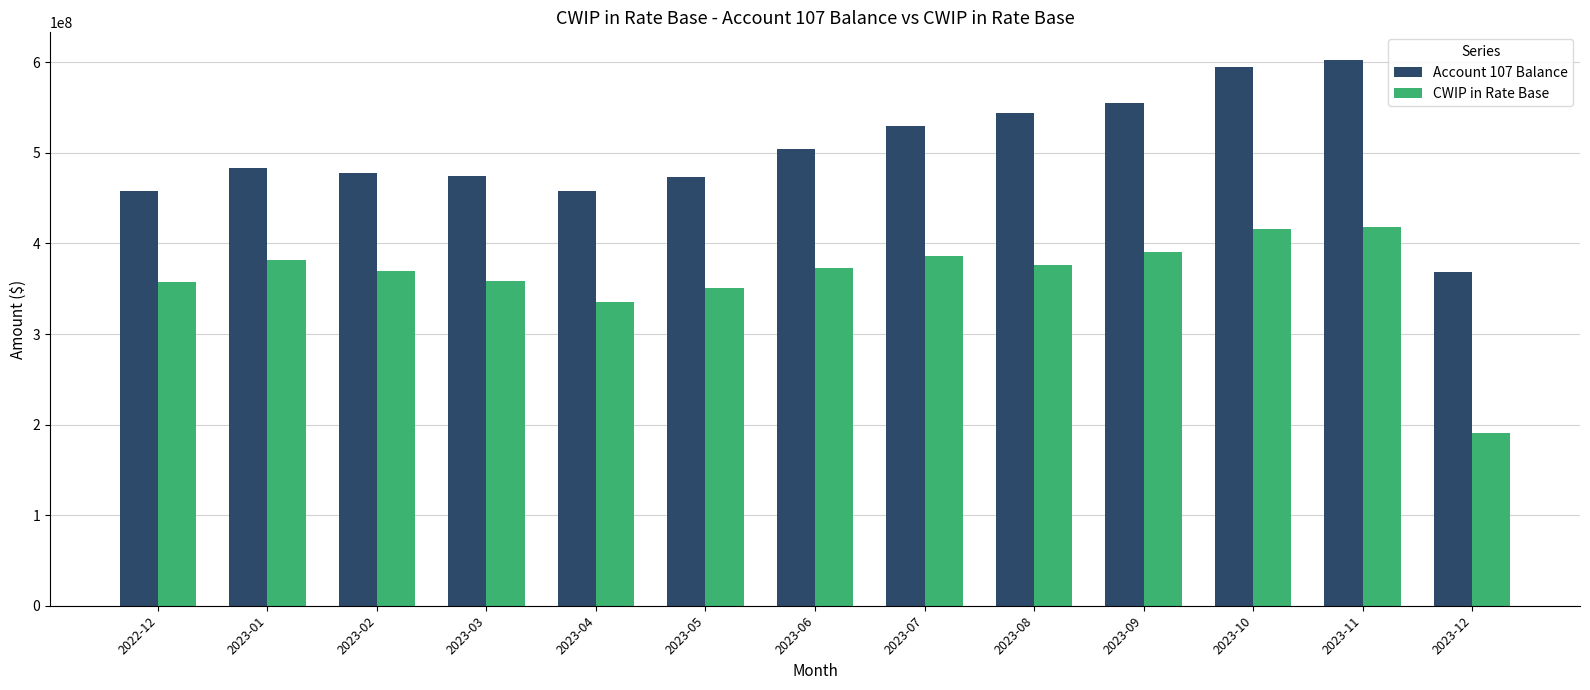

What are all the series names shown in the legend?

Account 107 Balance, CWIP in Rate Base